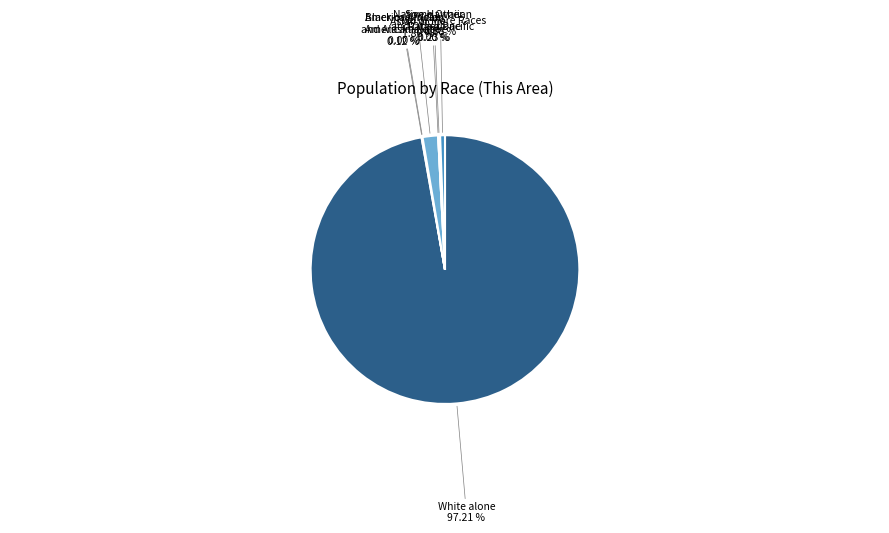

What is the change in value from Asian alone to Some Other Race alone?

-14